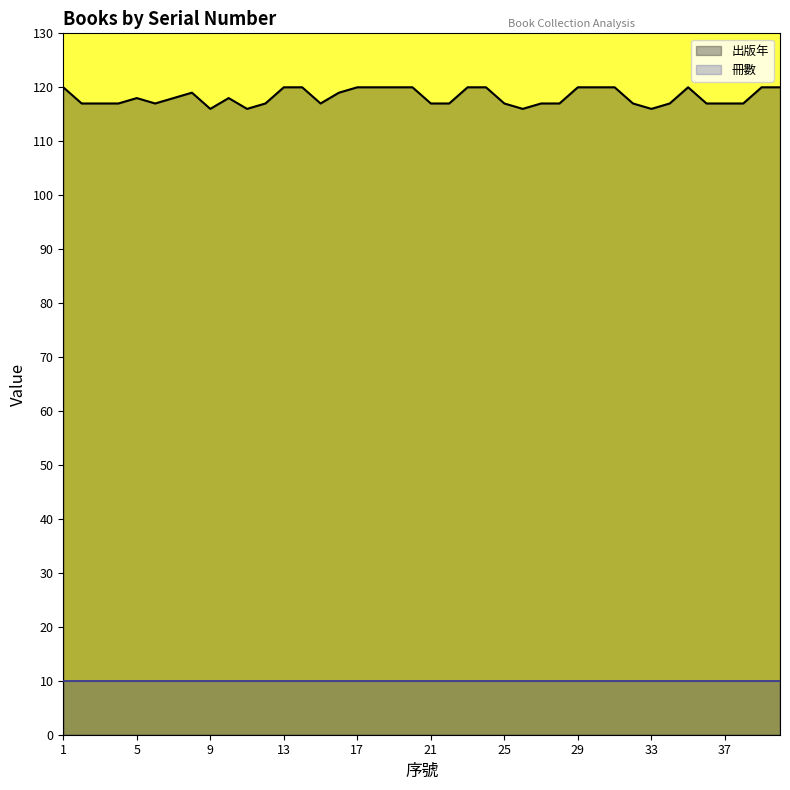

Which category has the lowest value across all series?

9